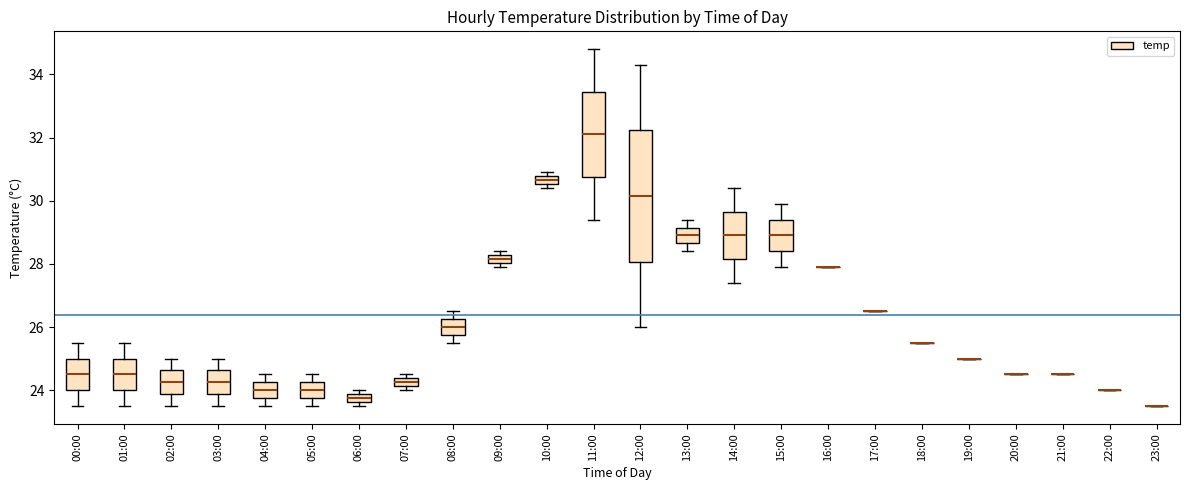

Which box is the tallest, from its lower edge to its upper edge?

12:00